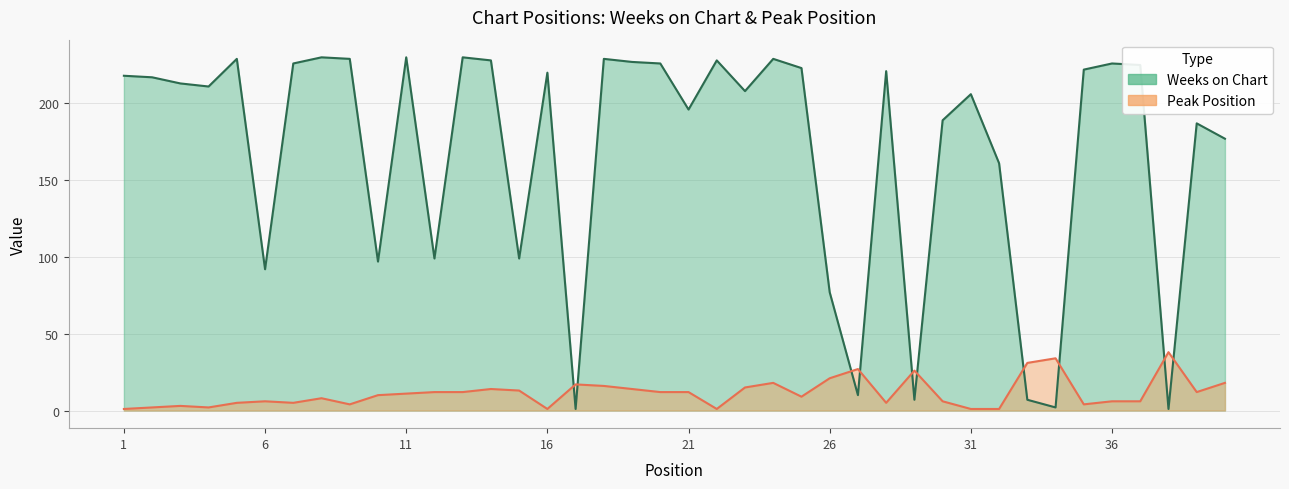

At which category is the sum across all series the highest?

24